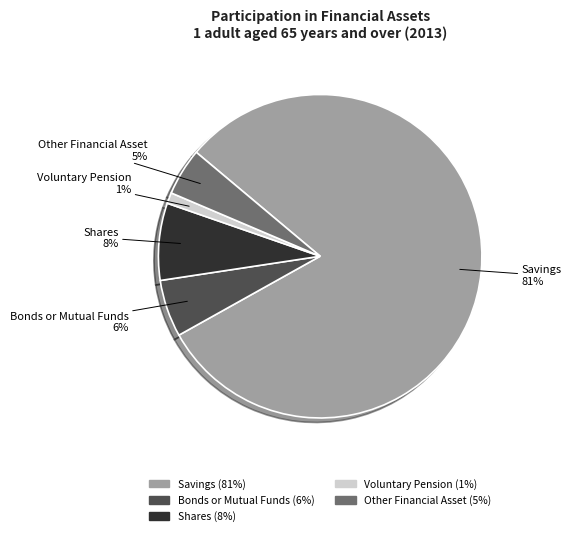

Do Savings and Voluntary Pension together represent more than half of the pie?

Yes